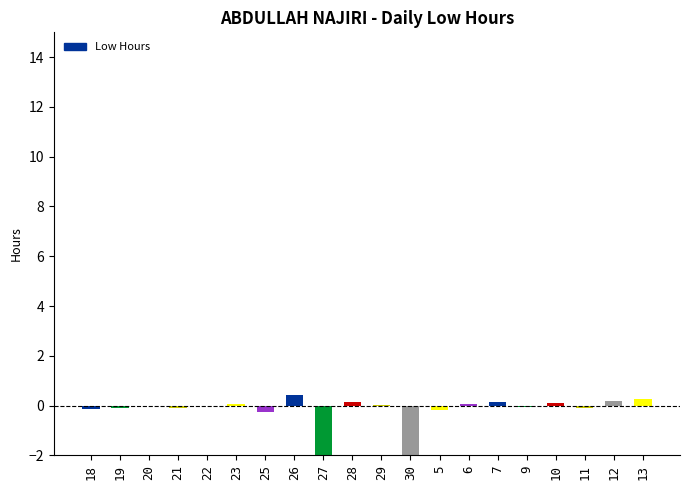

How many series are shown in this chart?

1